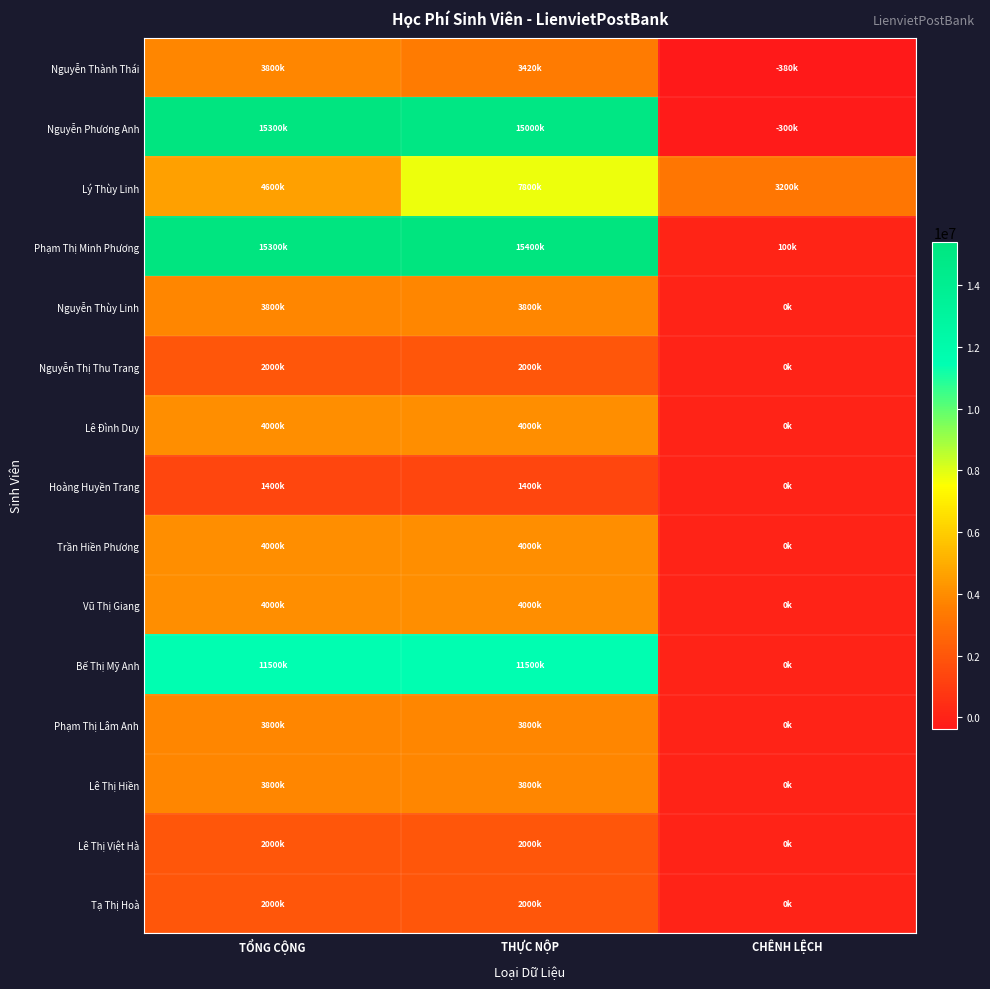

What is the greatest value displayed?

15400000